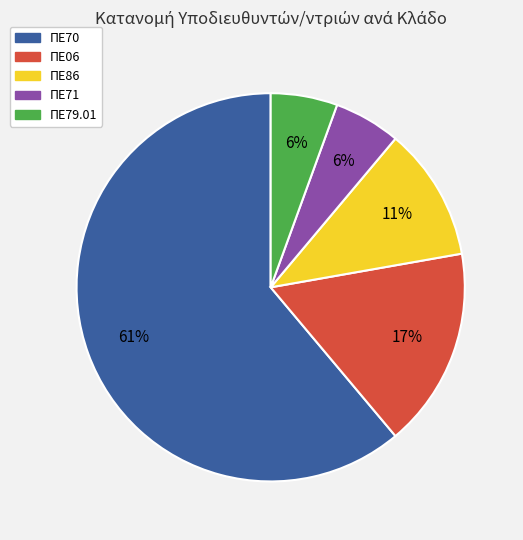

To the nearest percent, what is the average slice percentage?

20%